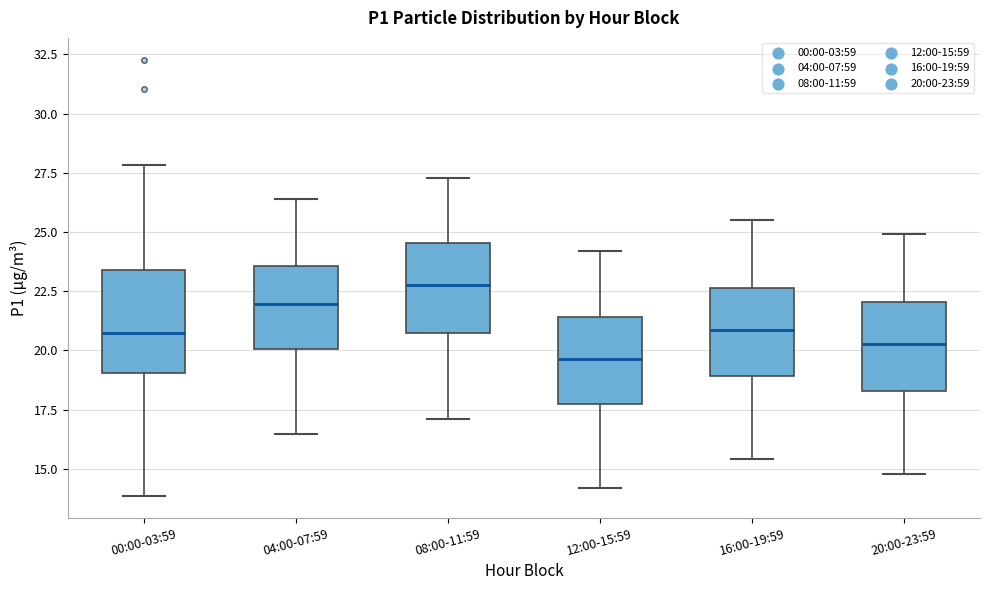

Reading left to right, transcribe this box plot: for each box, give where its median line is, the range the box spans, and where its two whiskers end, as read against the y-axis. The values are not printed on the chart, so give them approximately, as read against the axis.

00:00-03:59: median 21.0, box 19.0 to 23.5, whiskers 14.0 to 28.0
04:00-07:59: median 22.0, box 20.0 to 23.5, whiskers 16.5 to 26.5
08:00-11:59: median 23.0, box 21.0 to 24.5, whiskers 17.0 to 27.5
12:00-15:59: median 19.5, box 18.0 to 21.5, whiskers 14.0 to 24.0
16:00-19:59: median 21.0, box 19.0 to 22.5, whiskers 15.5 to 25.5
20:00-23:59: median 20.5, box 18.5 to 22.0, whiskers 15.0 to 25.0